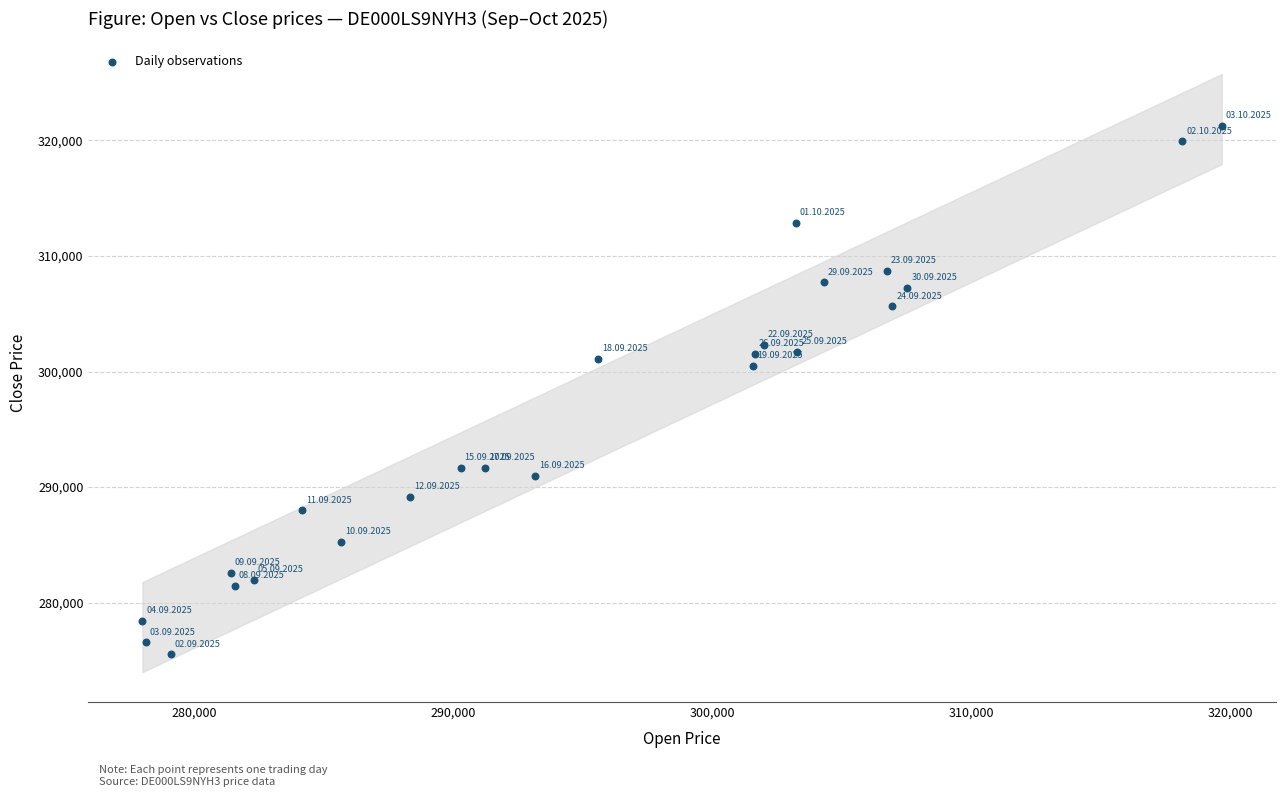

What Y value in the scatter plot is closest to 298399?

300517